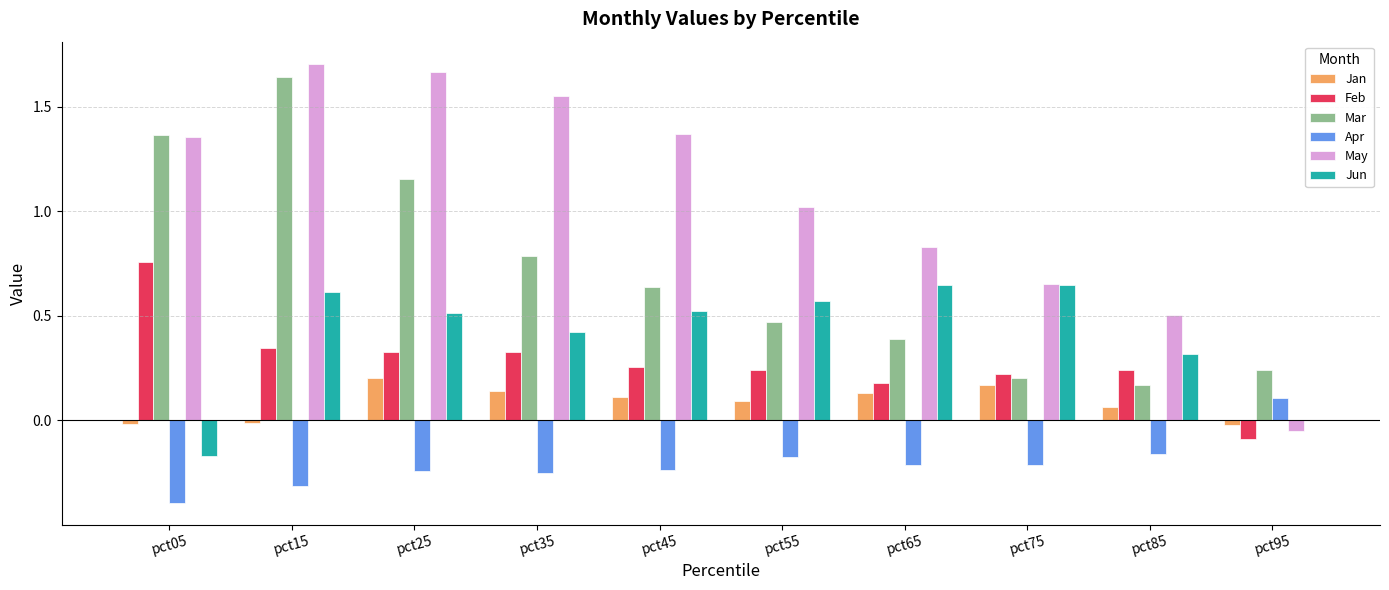

How many groups of bars are there?

10